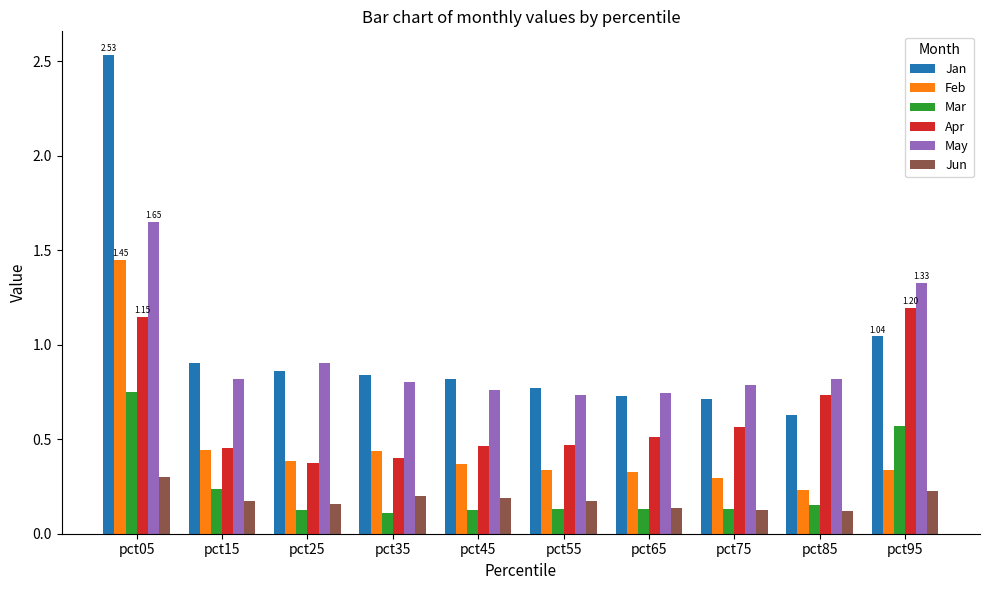

Which series has the widest spread of values?

Jan